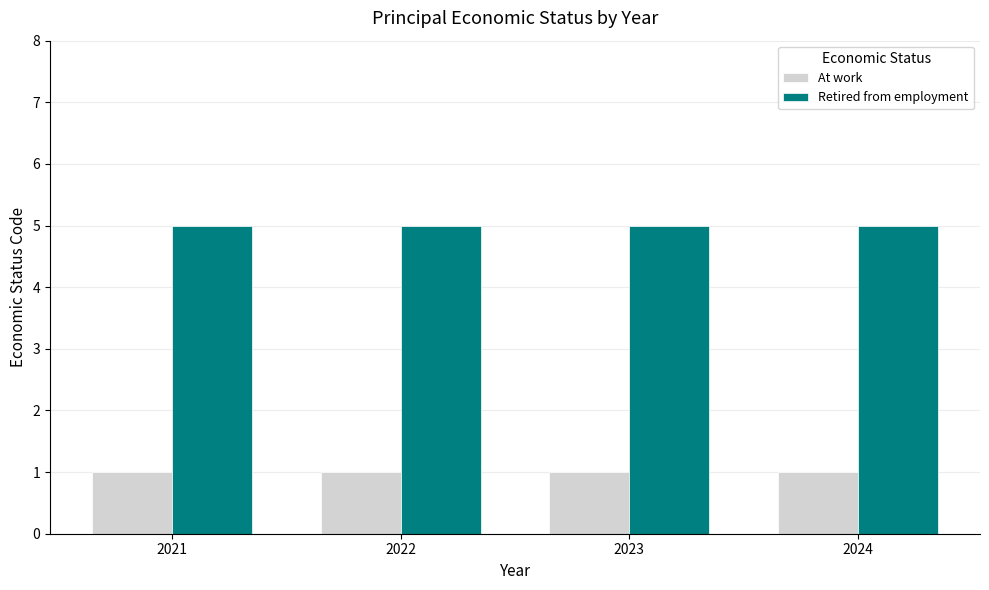

Is the value of At work at 2023 greater than the value of Retired from employment at 2024?

No